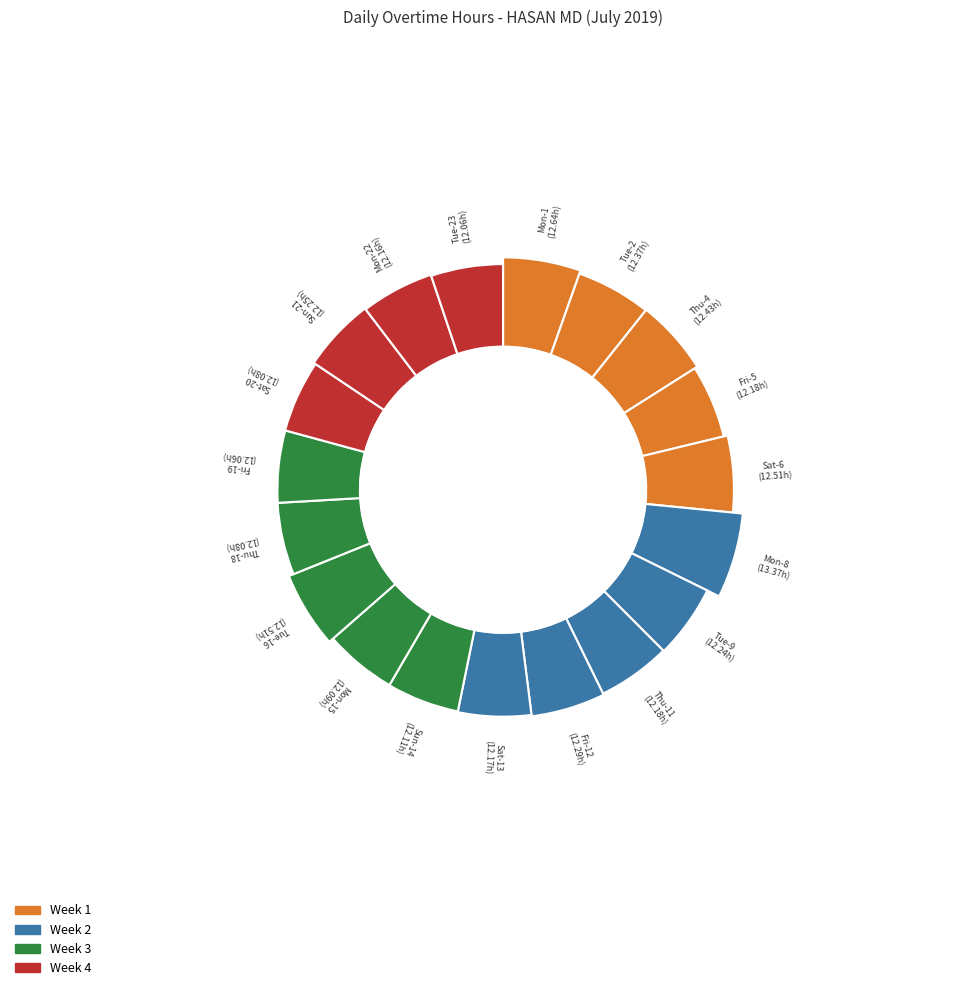

To the nearest percent, what percentage of the pie is Tue-9?

5%